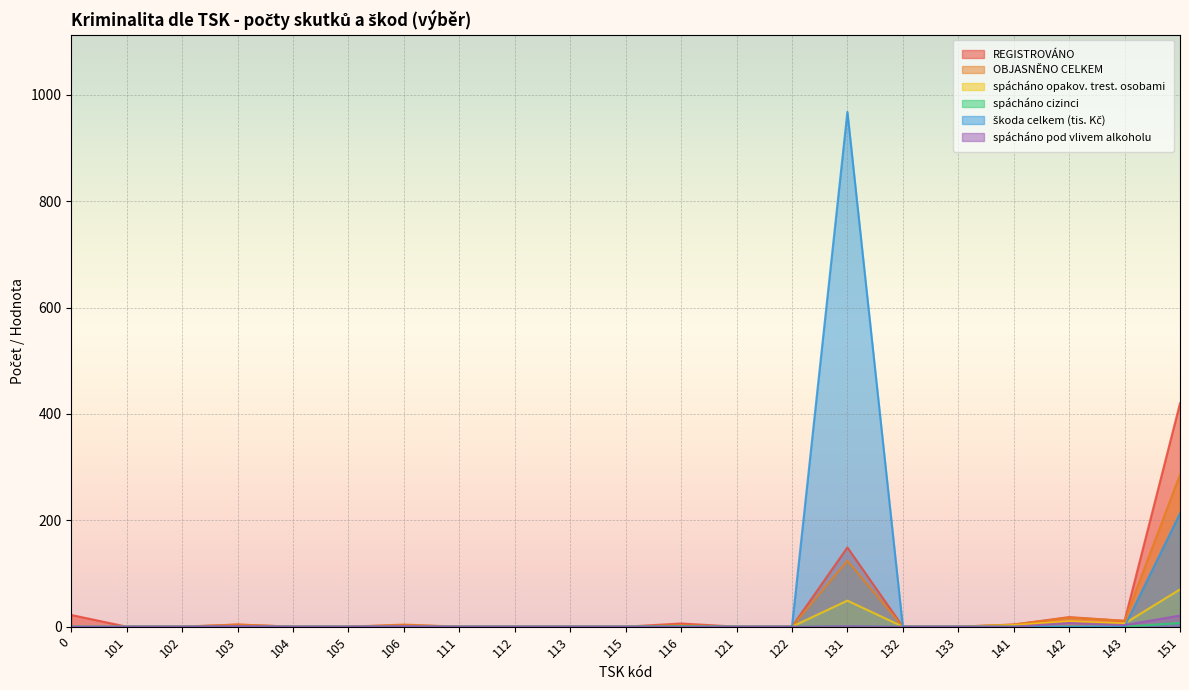

Count the number of data series in this chart.

6